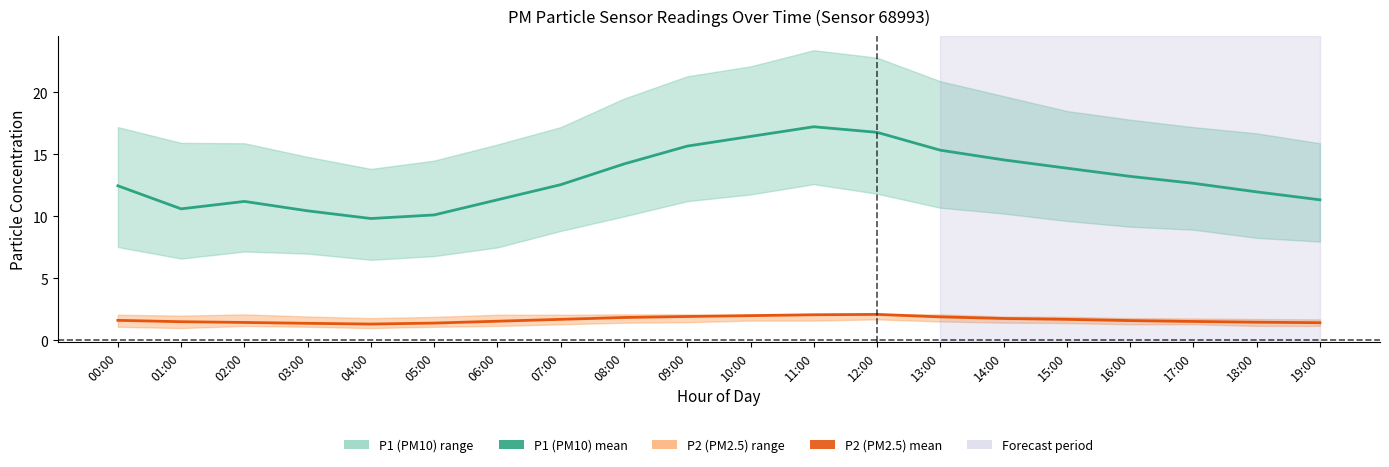

What is the minimum value for P1 (PM10) mean?

9.8